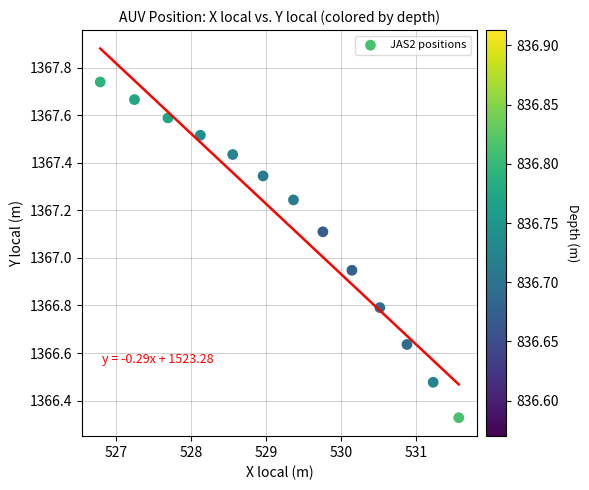

What is the range of X values (max minus min)?

4.8